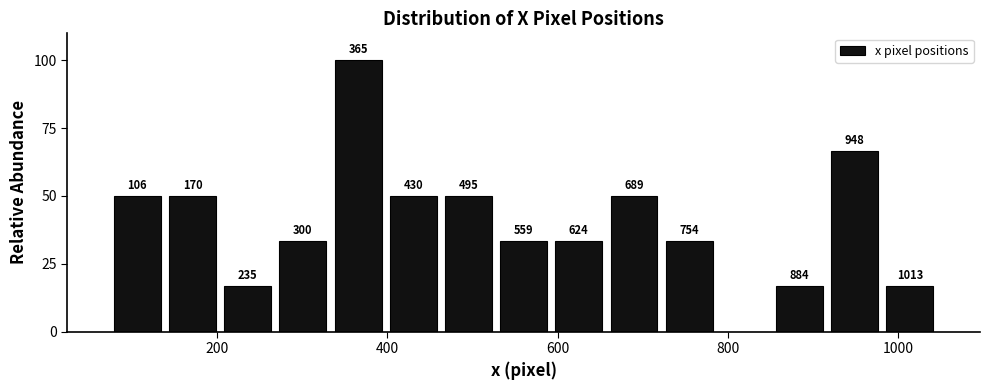

Around what value on the x-axis is the tallest bar? Give the approximate position of its centre, as read against the axis.

360